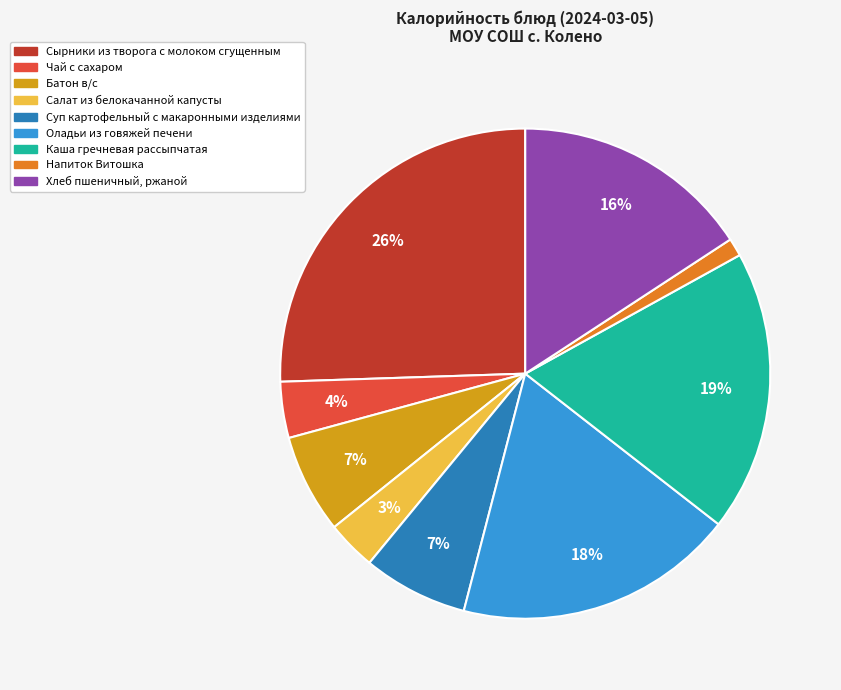

Is there any slice that represents more than half of the pie?

No